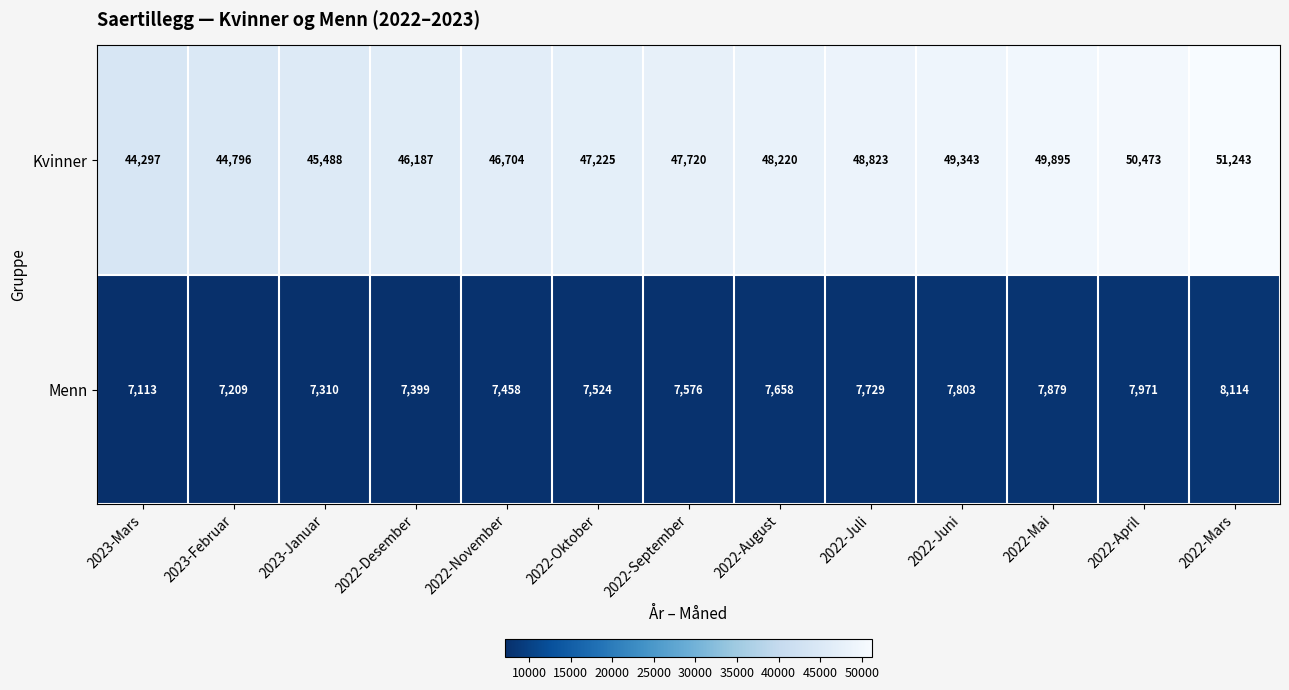

Reading right to left, extract all data points from this chart.

Kvinner: 2022-Mars=51243	2022-April=50473	2022-Mai=49895	2022-Juni=49343	2022-Juli=48823	2022-August=48220	2022-September=47720	2022-Oktober=47225	2022-November=46704	2022-Desember=46187	2023-Januar=45488	2023-Februar=44796	2023-Mars=44297
Menn: 2022-Mars=8114	2022-April=7971	2022-Mai=7879	2022-Juni=7803	2022-Juli=7729	2022-August=7658	2022-September=7576	2022-Oktober=7524	2022-November=7458	2022-Desember=7399	2023-Januar=7310	2023-Februar=7209	2023-Mars=7113